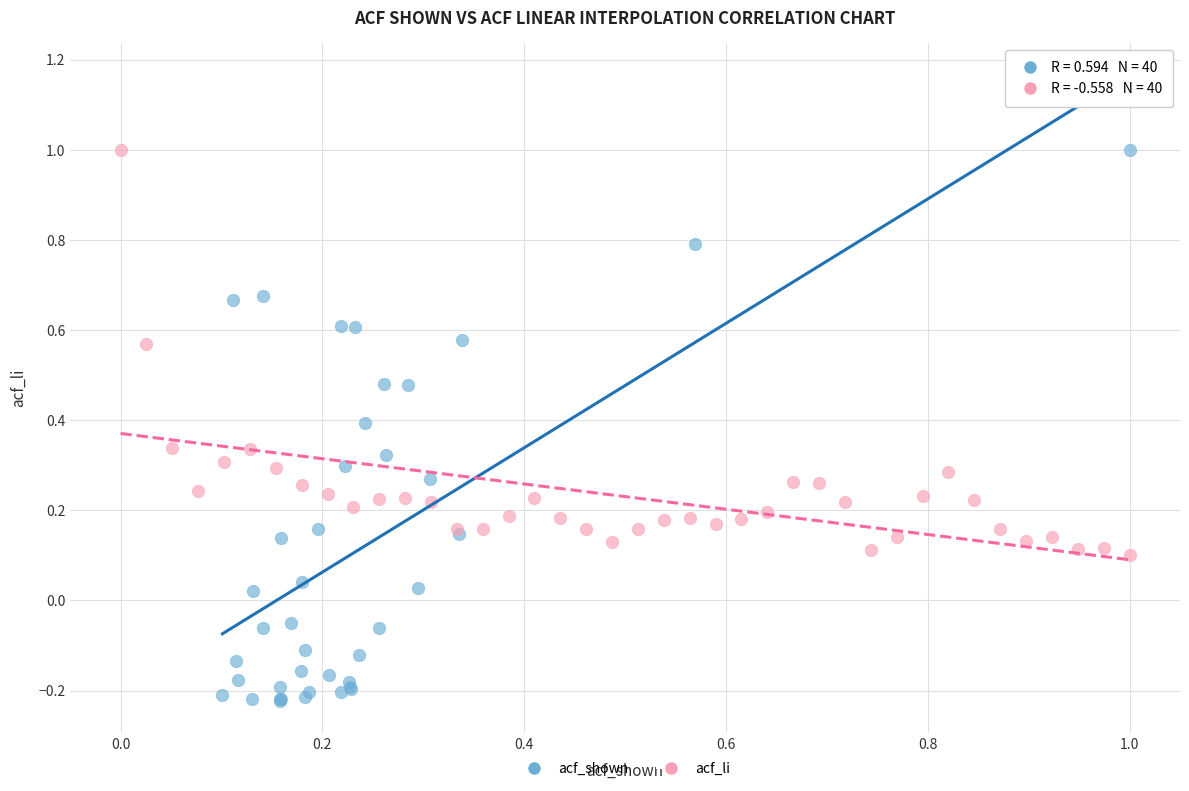

Which series has the largest Y range (max minus min)?

acf_shown